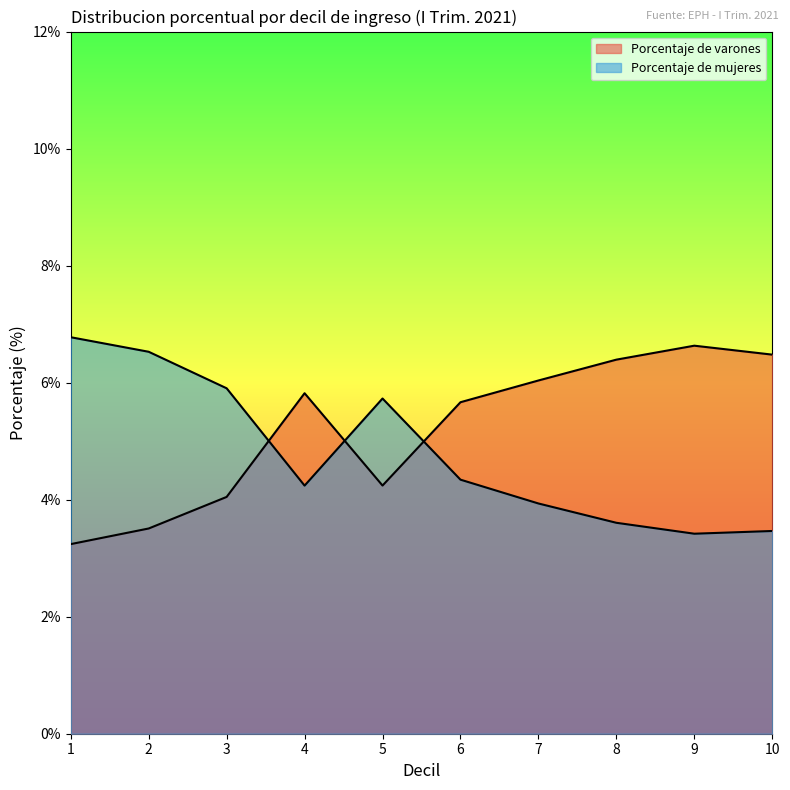

Reading left to right, transcribe all the data shown in this chart.

Porcentaje de varones: 1=3.2	2=3.5	3=4.0	4=5.8	5=4.2	6=5.7	7=6.0	8=6.4	9=6.6	10=6.5
Porcentaje de mujeres: 1=6.8	2=6.5	3=5.9	4=4.2	5=5.7	6=4.3	7=3.9	8=3.6	9=3.4	10=3.5